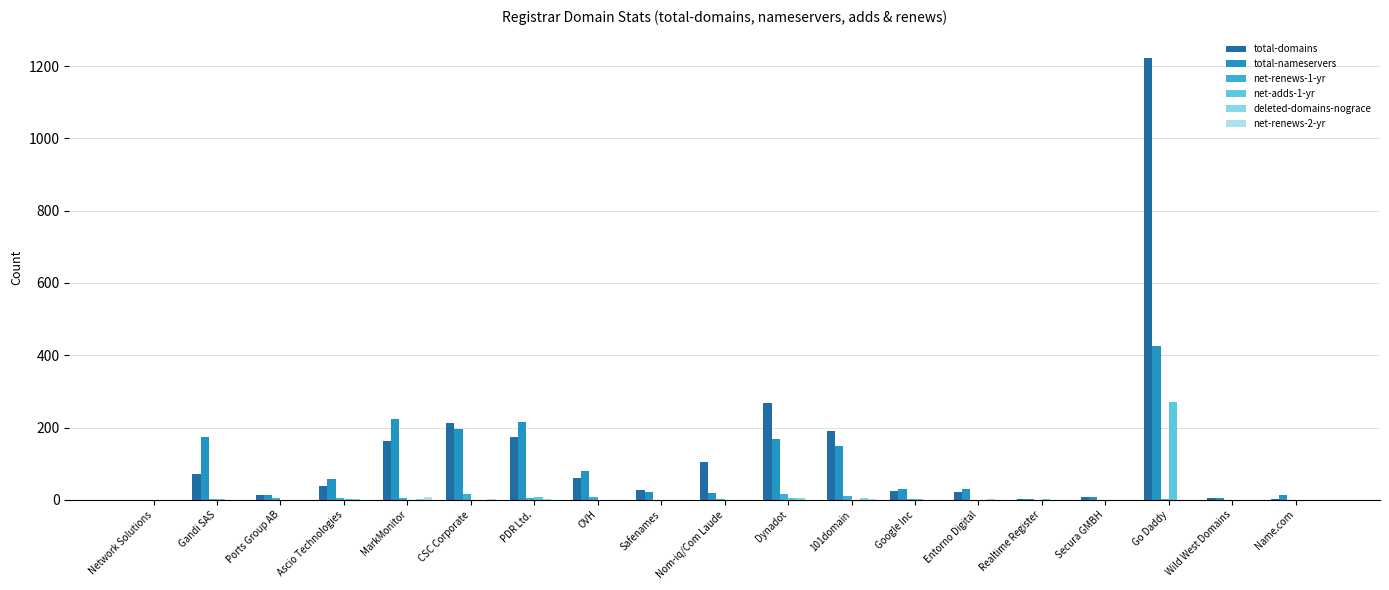

What is the approximate value of total-domains at Safenames, to the nearest 10?

30